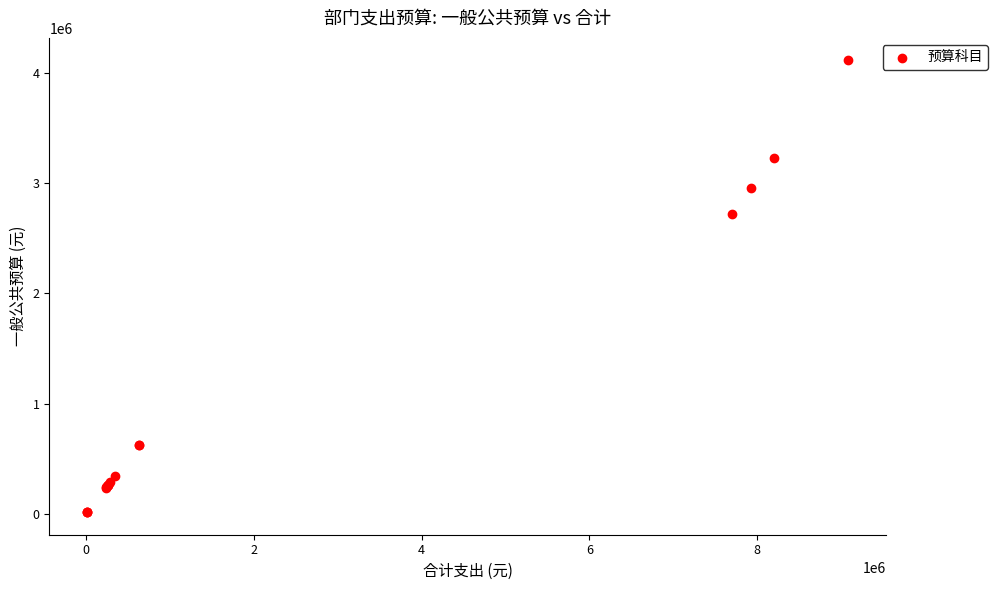

What Y value in the scatter plot is closest to 2063893?

2722822.5